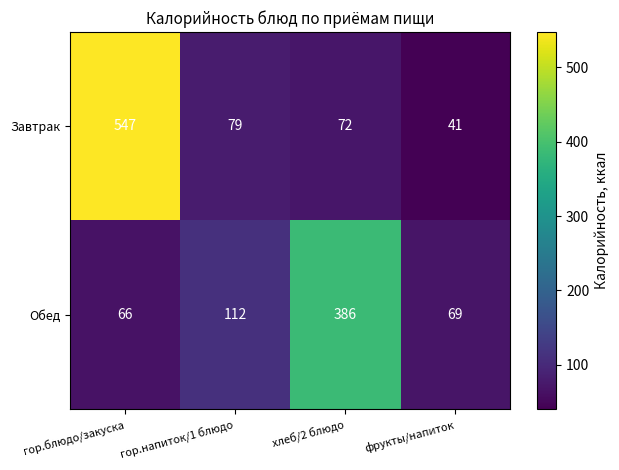

The value of Завтрак at гор.блюдо/закуска is 547. True or false?

True